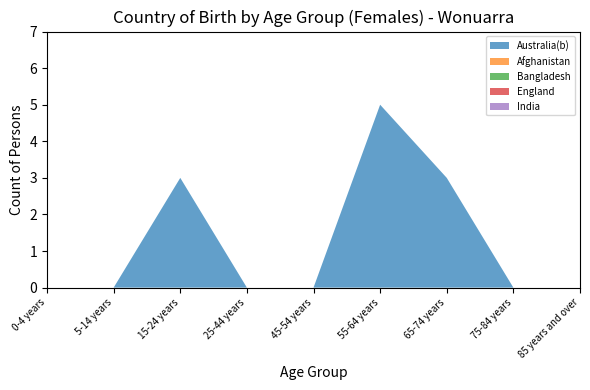

Reading left to right, list all the values displayed in this chart.

Australia(b): 0-4 years=0	5-14 years=0	15-24 years=3	25-44 years=0	45-54 years=0	55-64 years=5	65-74 years=3	75-84 years=0	85 years and over=0
Afghanistan: 0-4 years=0	5-14 years=0	15-24 years=0	25-44 years=0	45-54 years=0	55-64 years=0	65-74 years=0	75-84 years=0	85 years and over=0
Bangladesh: 0-4 years=0	5-14 years=0	15-24 years=0	25-44 years=0	45-54 years=0	55-64 years=0	65-74 years=0	75-84 years=0	85 years and over=0
England: 0-4 years=0	5-14 years=0	15-24 years=0	25-44 years=0	45-54 years=0	55-64 years=0	65-74 years=0	75-84 years=0	85 years and over=0
India: 0-4 years=0	5-14 years=0	15-24 years=0	25-44 years=0	45-54 years=0	55-64 years=0	65-74 years=0	75-84 years=0	85 years and over=0